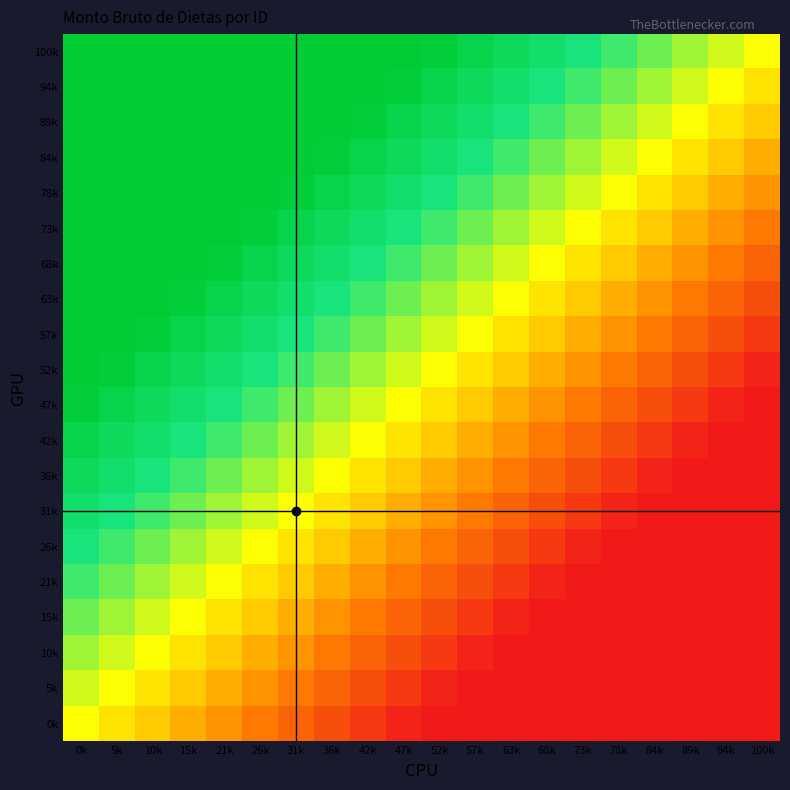

At how many categories does at least one series exceed 0?

20